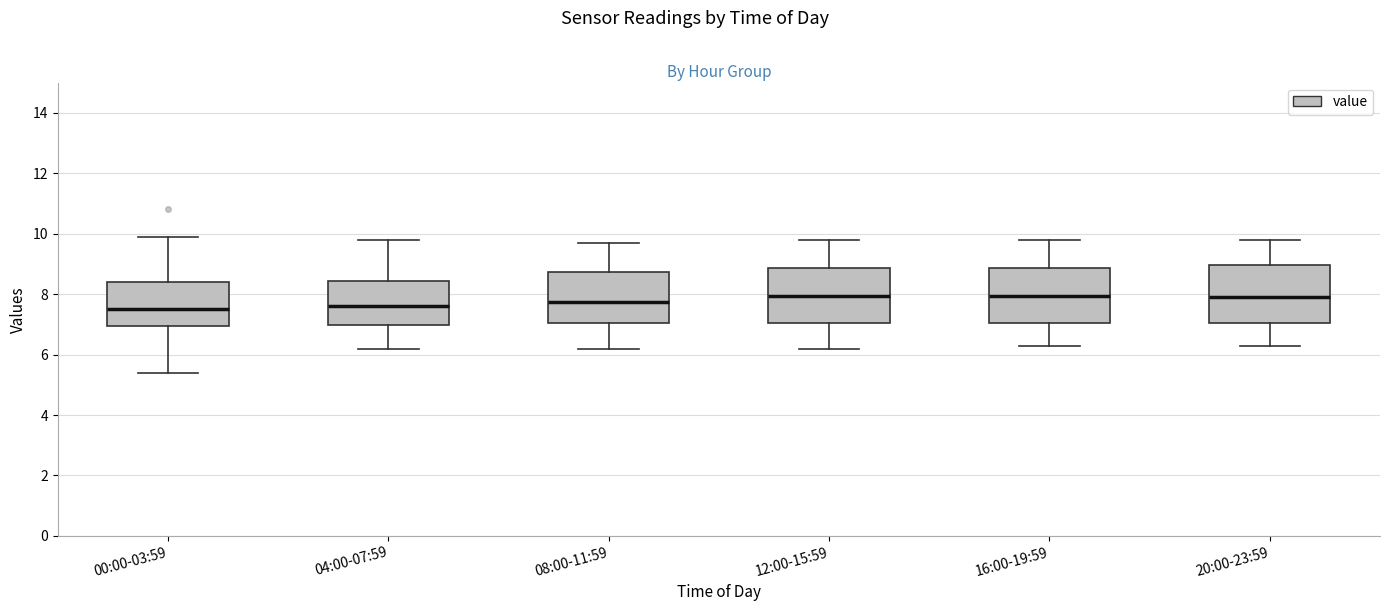

Where is the lower edge of the box for 20:00-23:59 on the y-axis? The values are not printed on the chart, so give them approximately, as read against the axis.

7.0